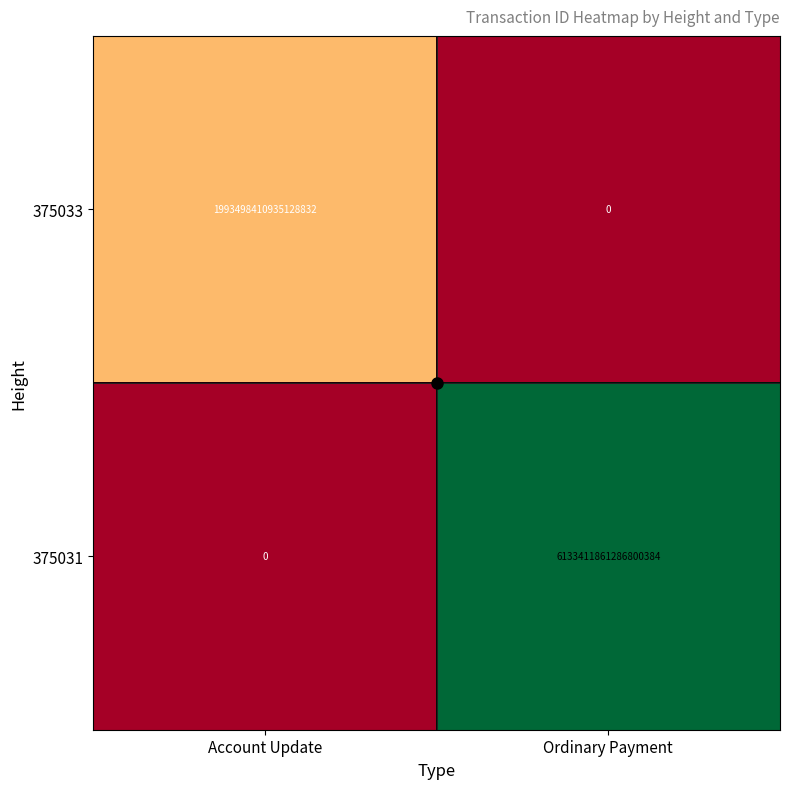

List the labels in order of 375031 value, smallest first.

Account Update, Ordinary Payment